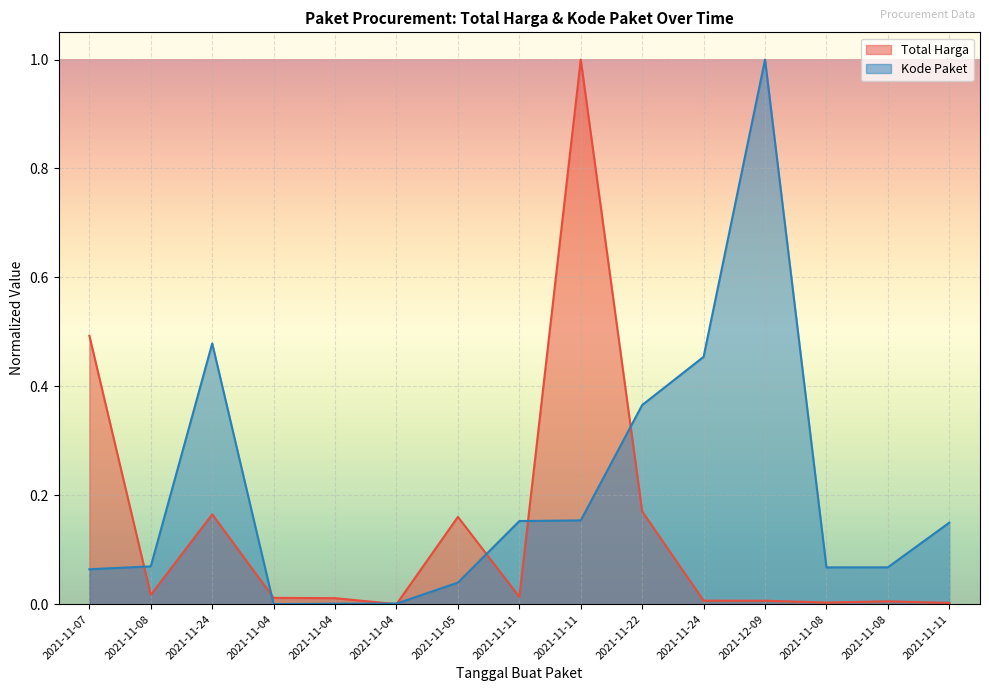

What is the label of the 6th point from the left?

2021-11-04